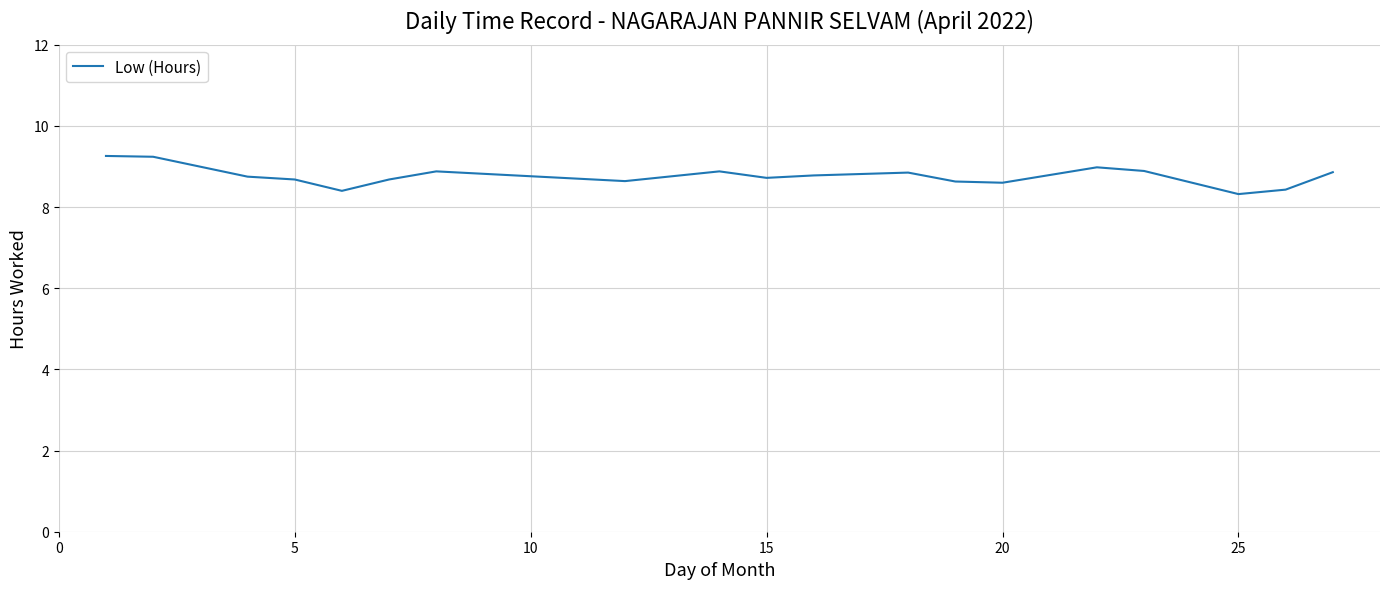

True or false: there are more than 2 points higher than both neighbors.

True